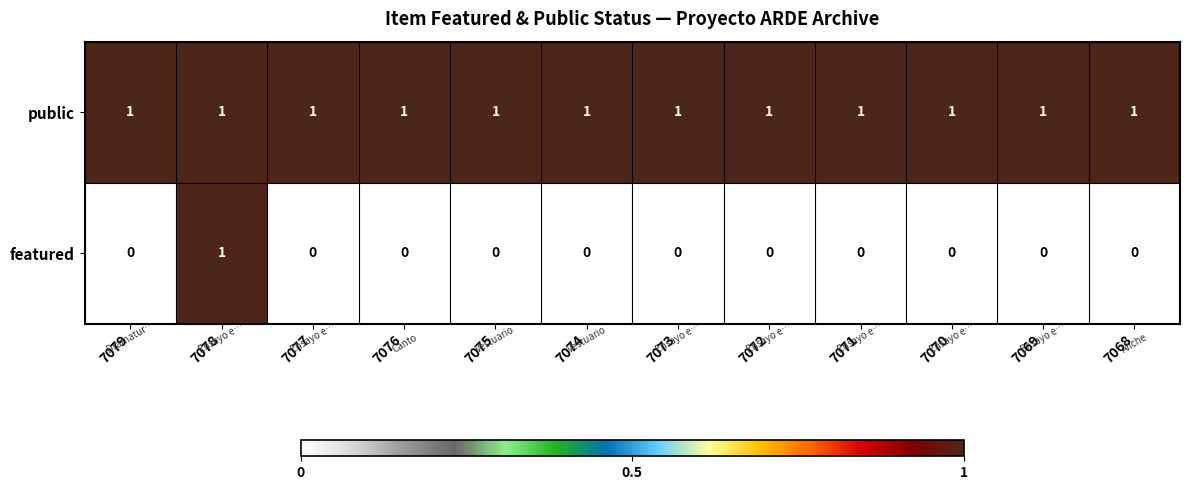

Which series has the largest total across all categories?

public